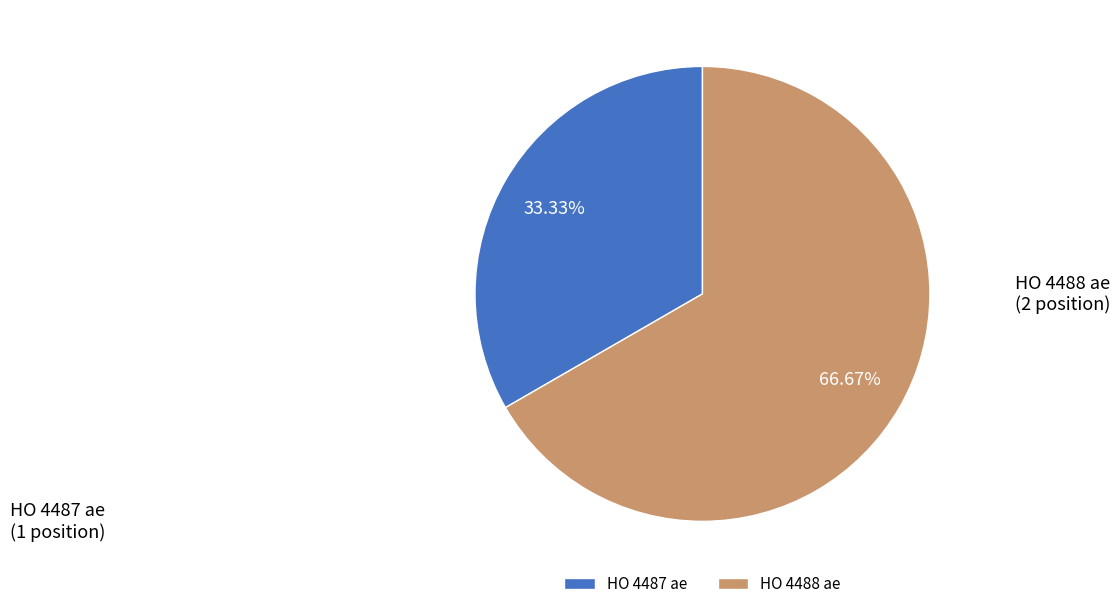

Count the number of slices in the pie.

2